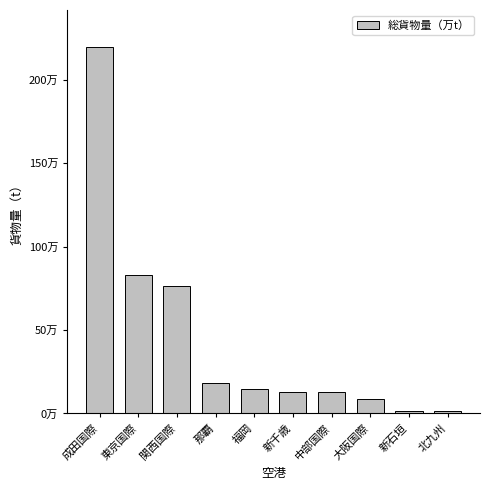

Is it true that the value at 新石垣 is 17531?

True